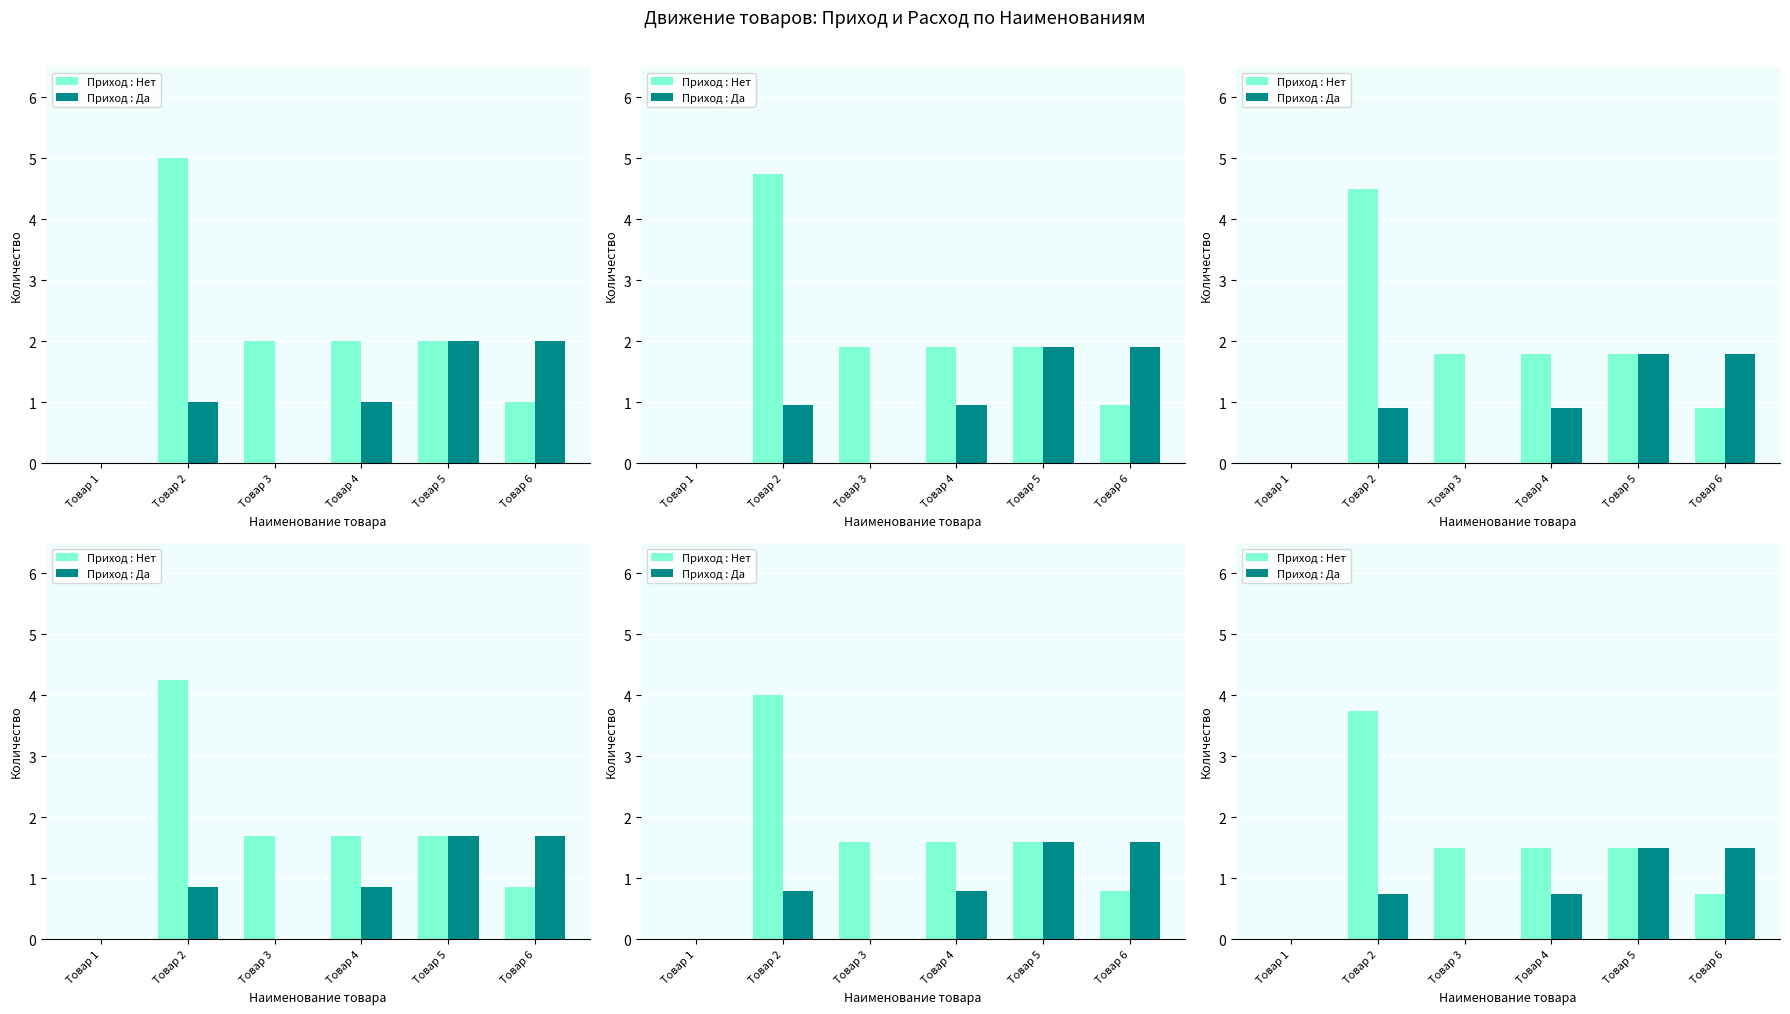

What is the value of the Расход bar at the 5th from the left?

1.5